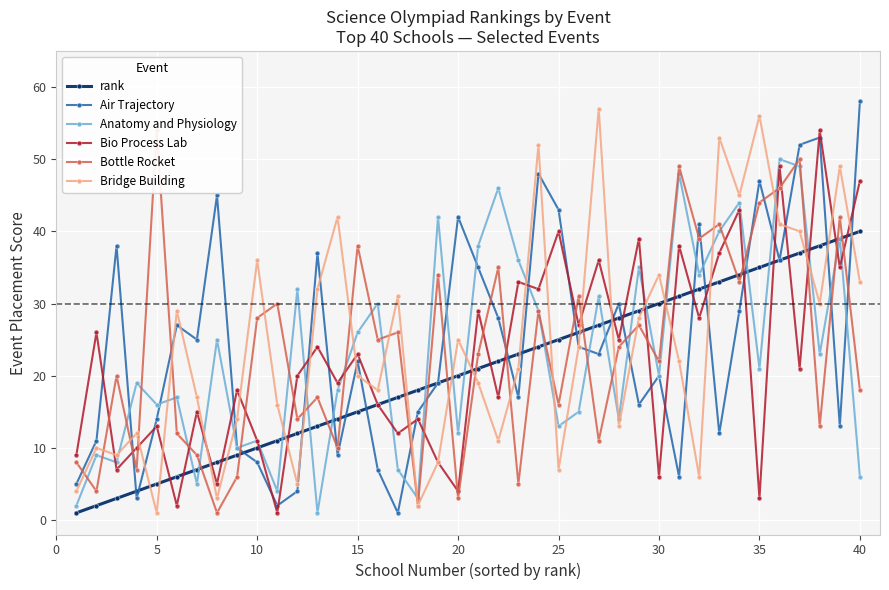

True or false: rank has a value of 5 at 5.

True